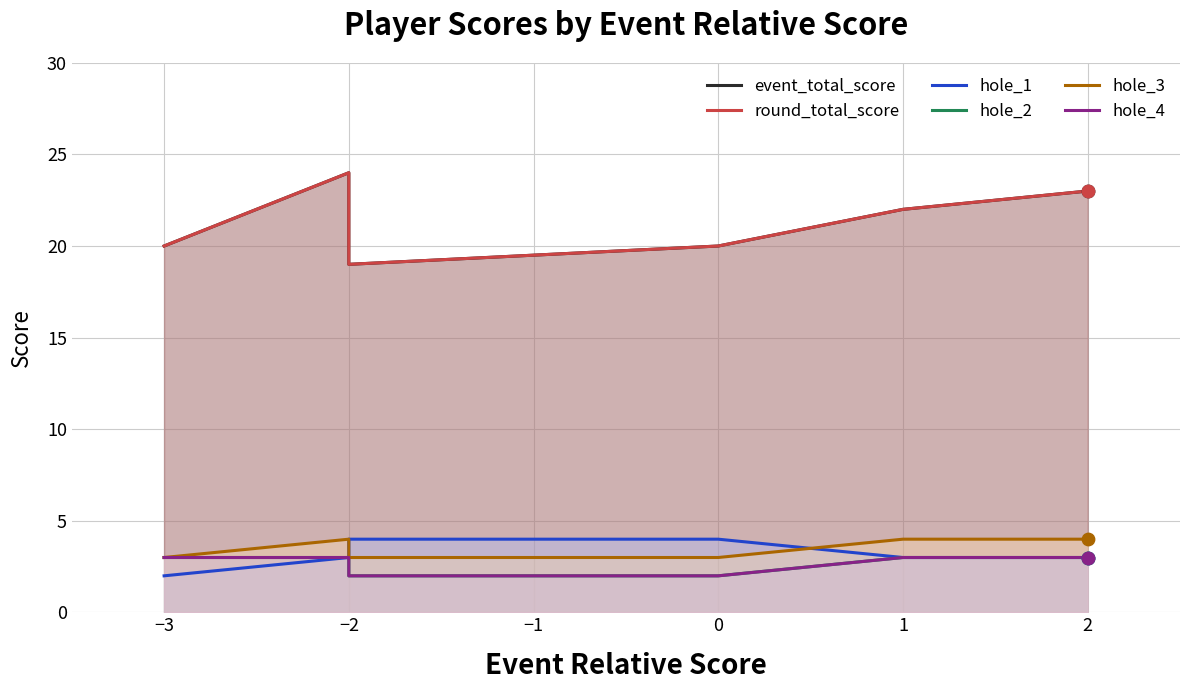

Which series has the largest total across all categories?

event_total_score